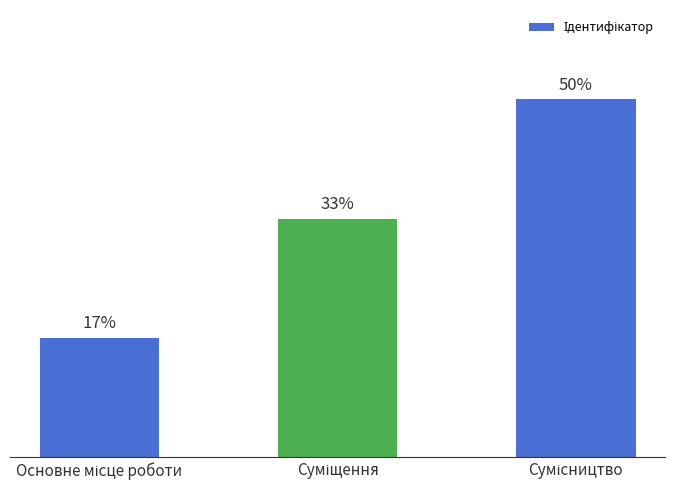

Where does the data first go above 2?

Сумісництво